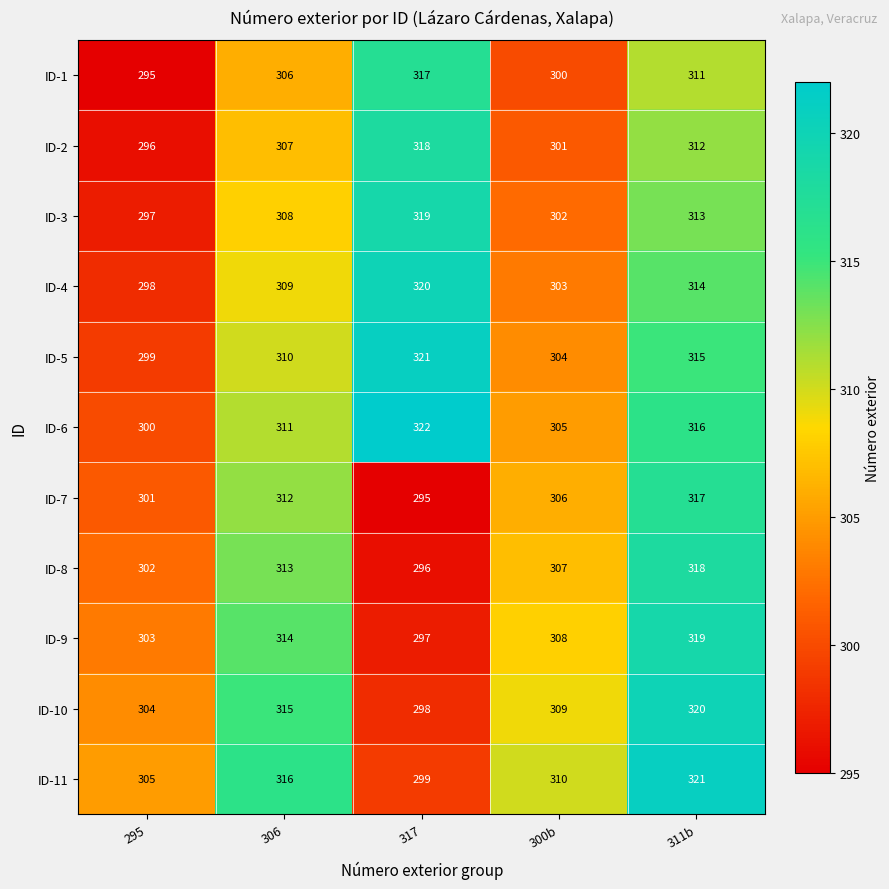

At which label is ID-6 closest to 311?

306